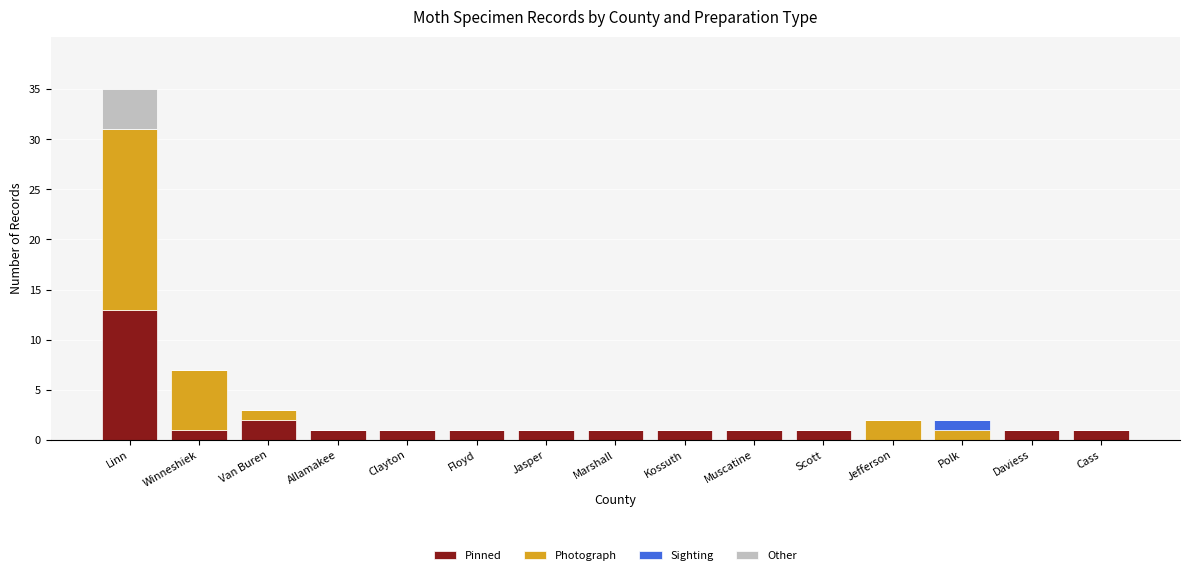

The value of Pinned at Van Buren is 2. True or false?

True